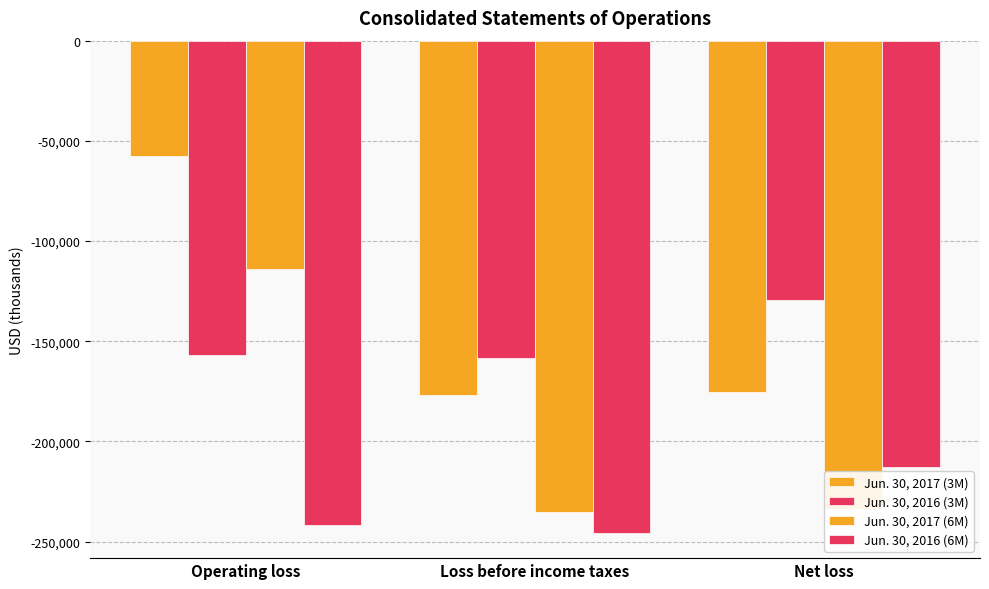

How many series are shown in this chart?

4